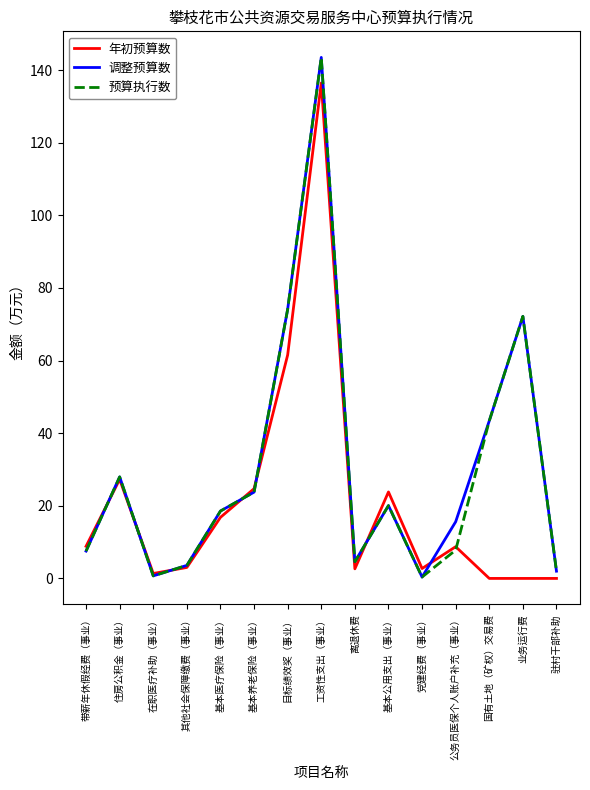

Is the value of 预算执行数 at 党建经费（事业） greater than the value of 调整预算数 at 目标绩效奖（事业）?

No